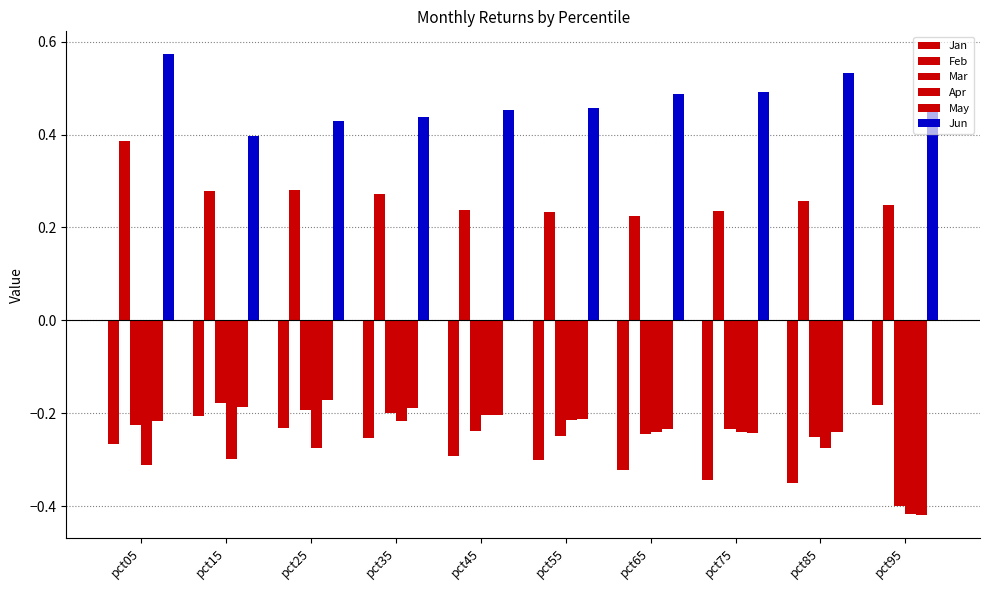

Which series has the largest range (max minus min)?

May